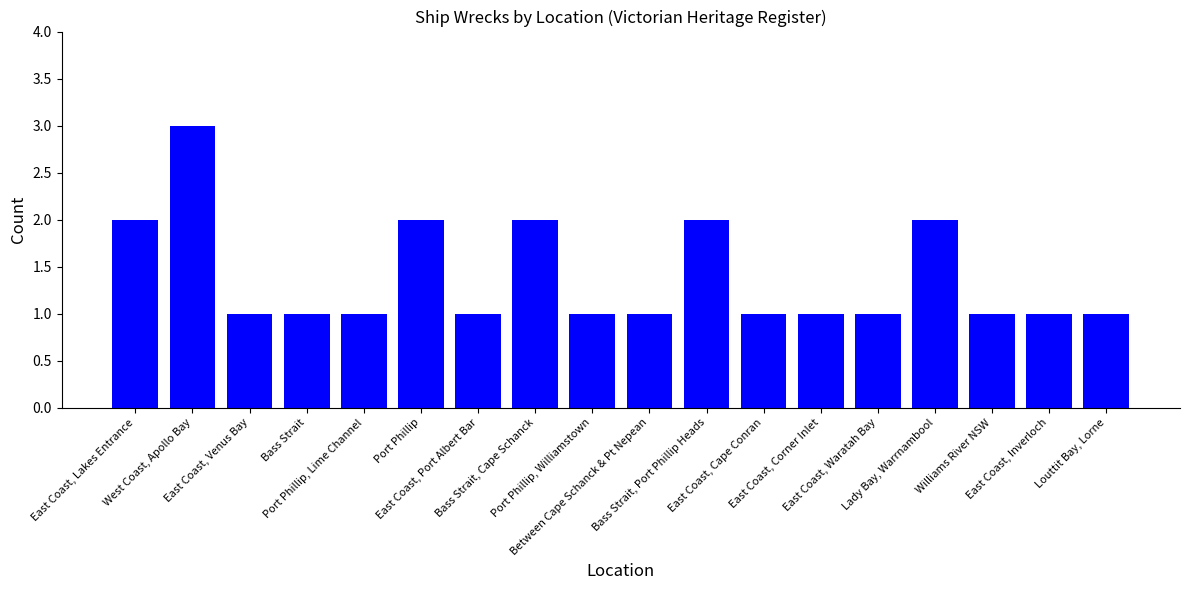

What is the sum of all values?

25